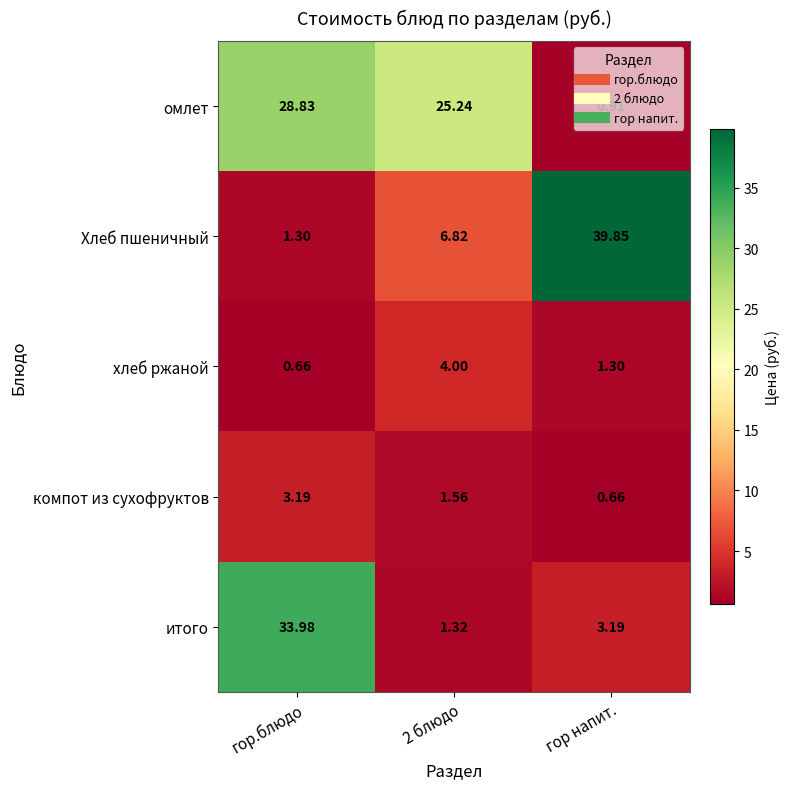

Which series changed the most between гор.блюдо and 2 блюдо?

итого